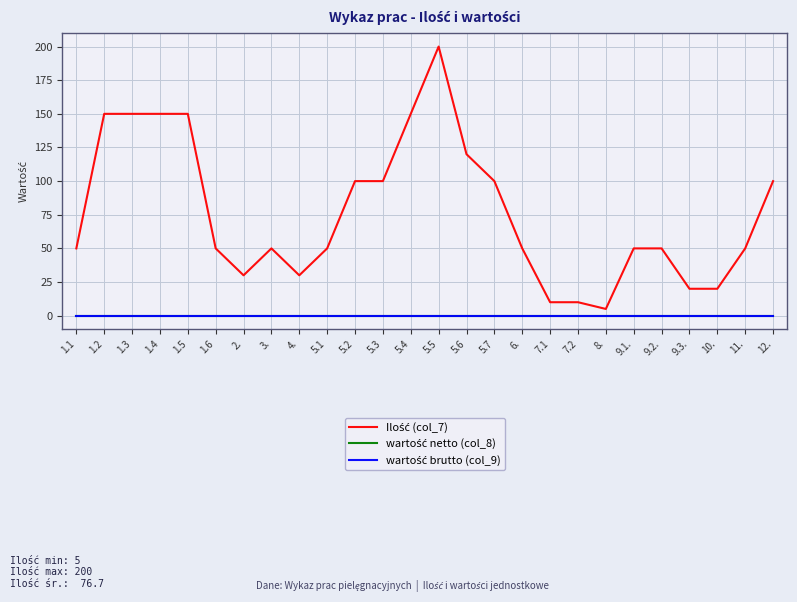

True or false: wartość brutto (col_9) and wartość netto (col_8) cross at least once.

False